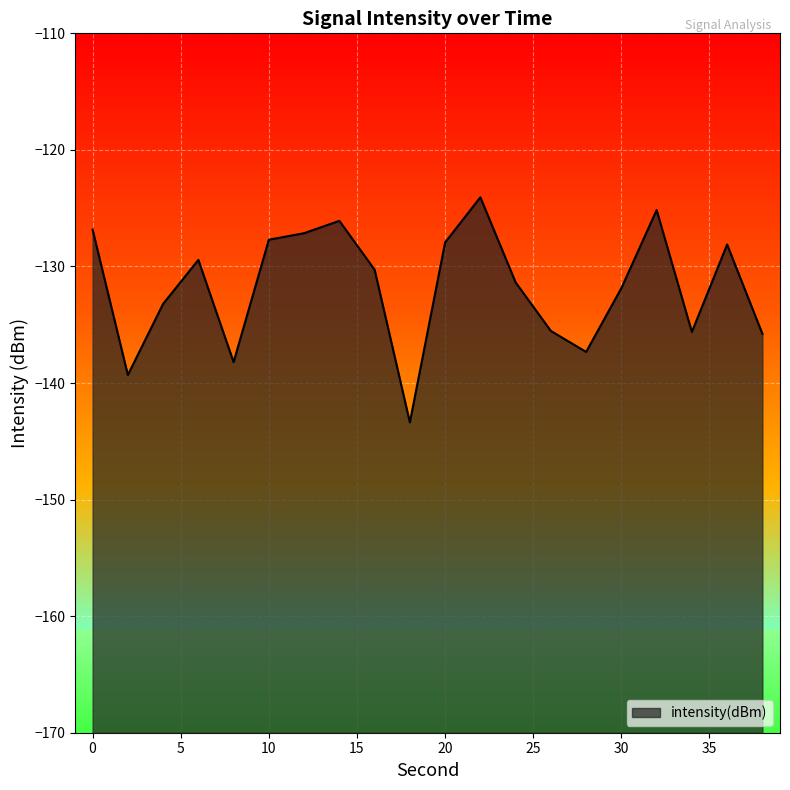

What is the sum of all values?

-2634.4